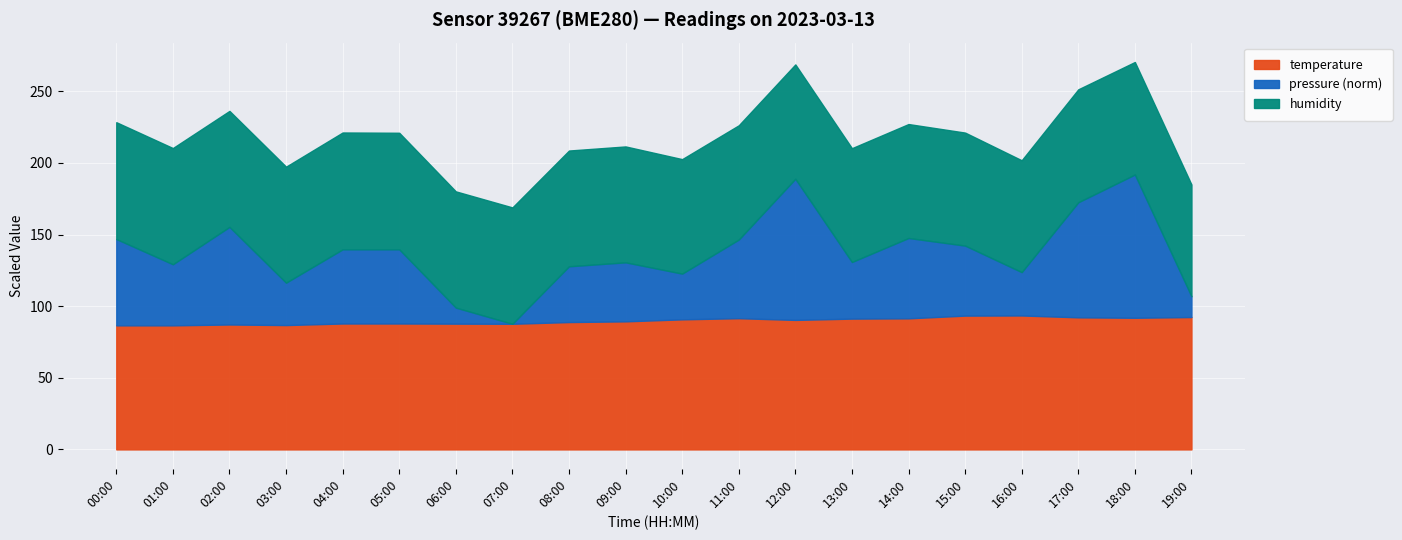

What is the smallest value displayed?

86.6